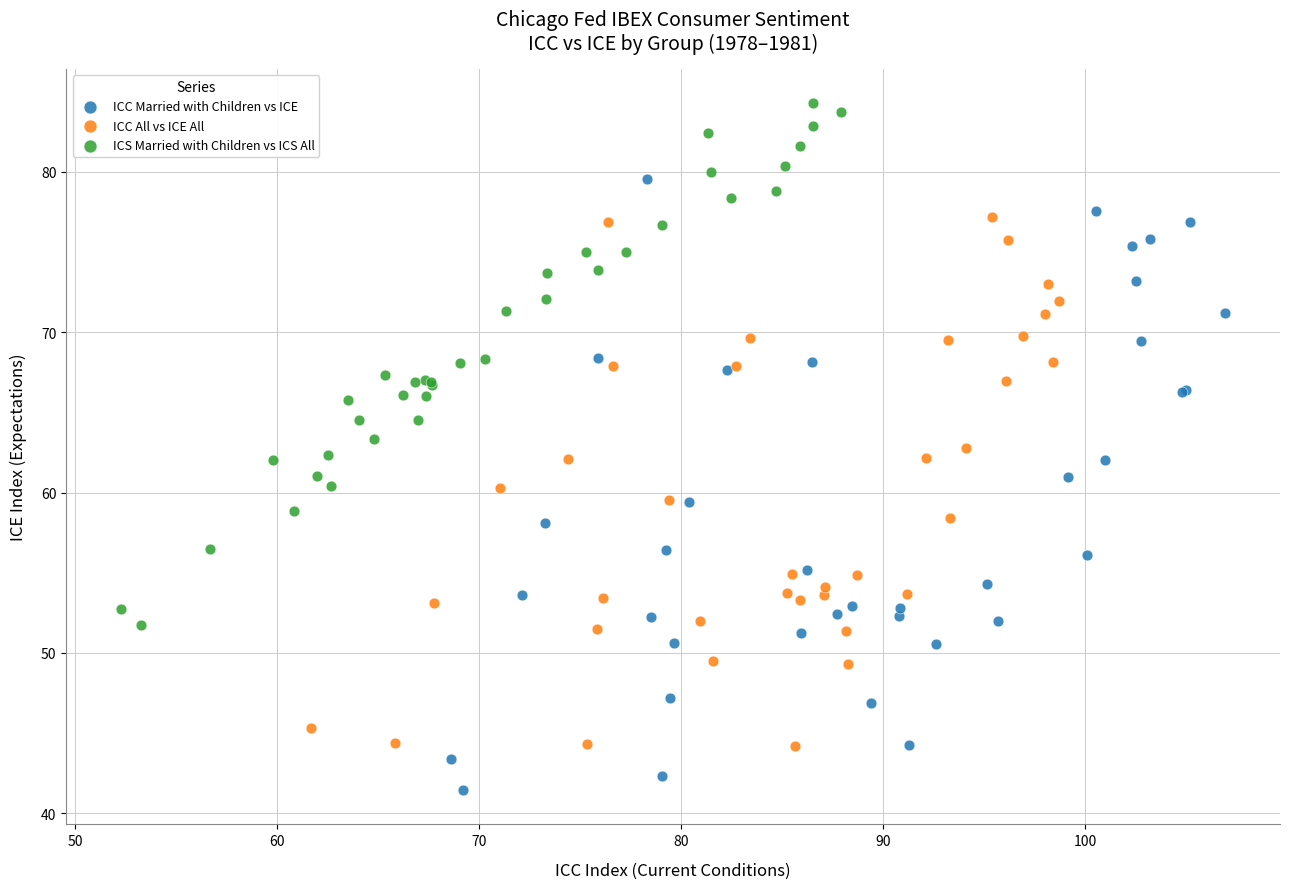

Which series has the largest Y range (max minus min)?

ICC Married with Children vs ICE